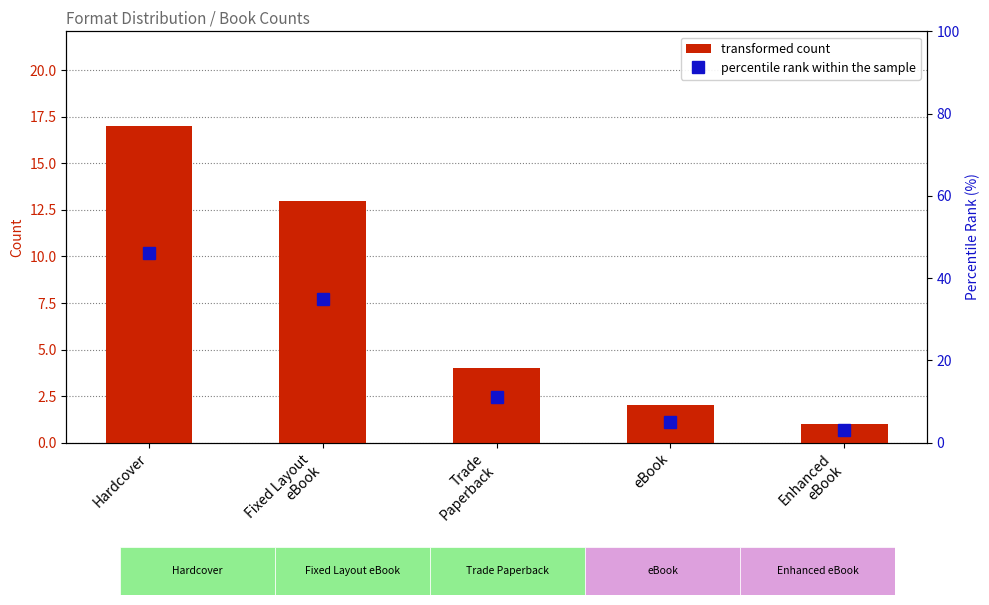

Which series has the largest total across all categories?

percentile rank within the sample